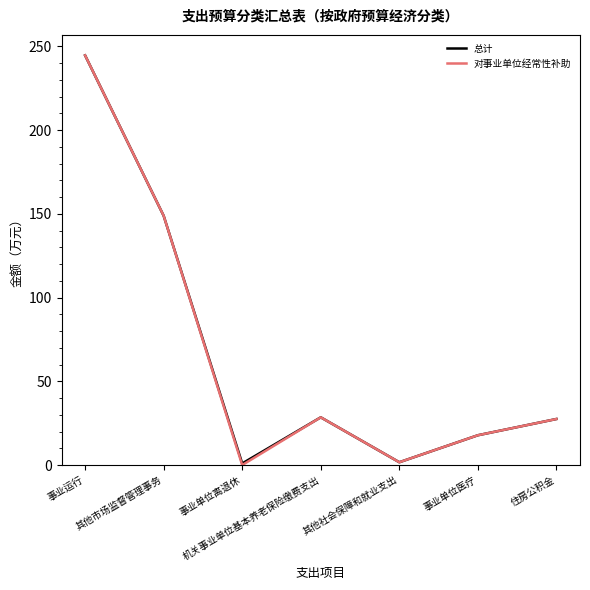

How many values in the 总计 series exceed 27?

4